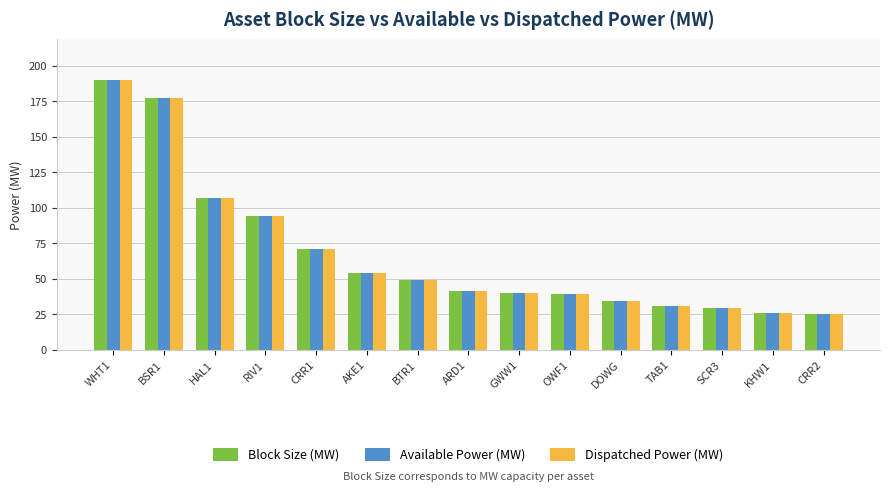

What position from the left is ARD1?

8